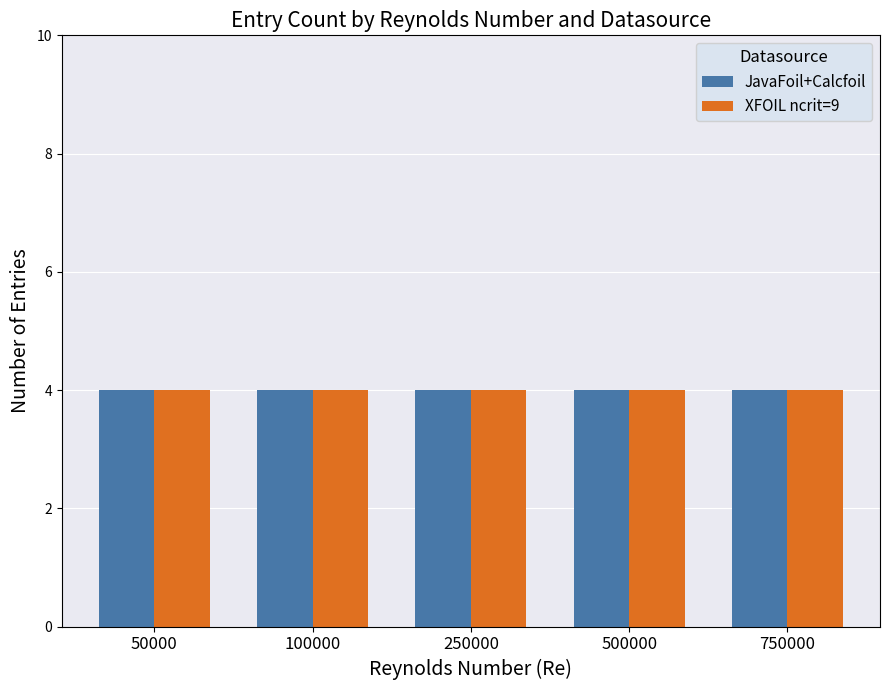

Which category has the lowest value in the XFOIL ncrit=9 series?

50000